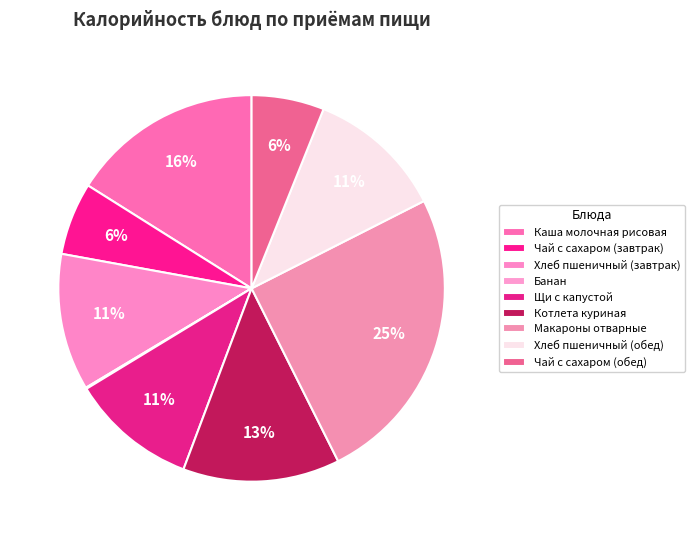

Count the number of slices in the pie.

9